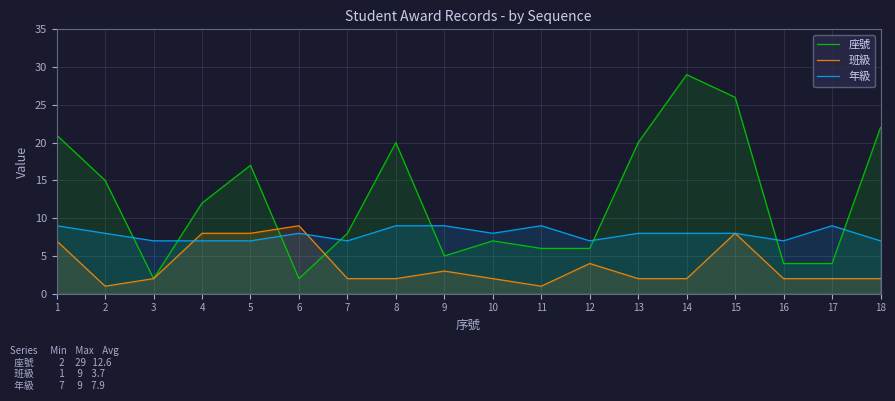

Rank the series by their average value, from highest to lowest.

座號, 年級, 班級